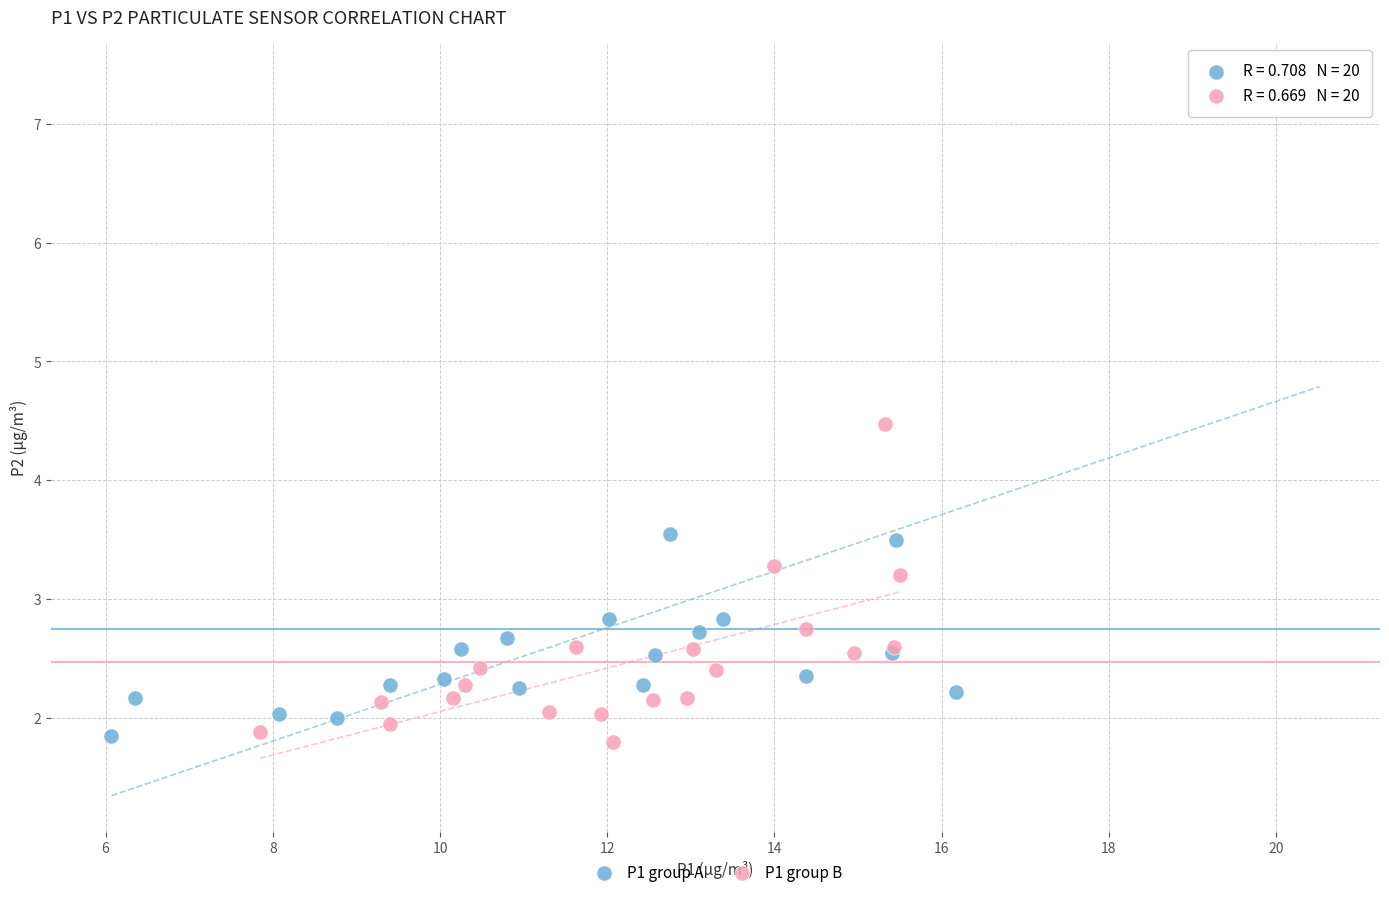

Which series has the largest Y range (max minus min)?

P1 group A